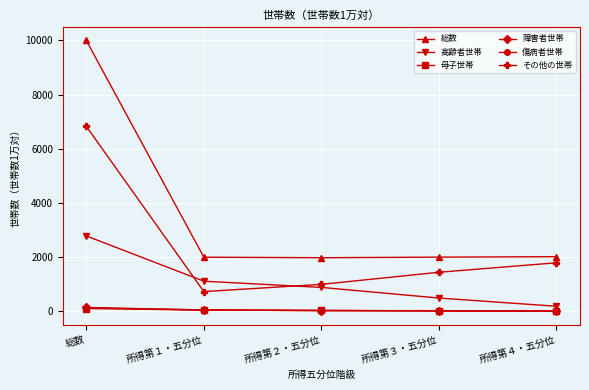

The 総数 series shows 2865 at 所得第４・五分位. True or false?

False